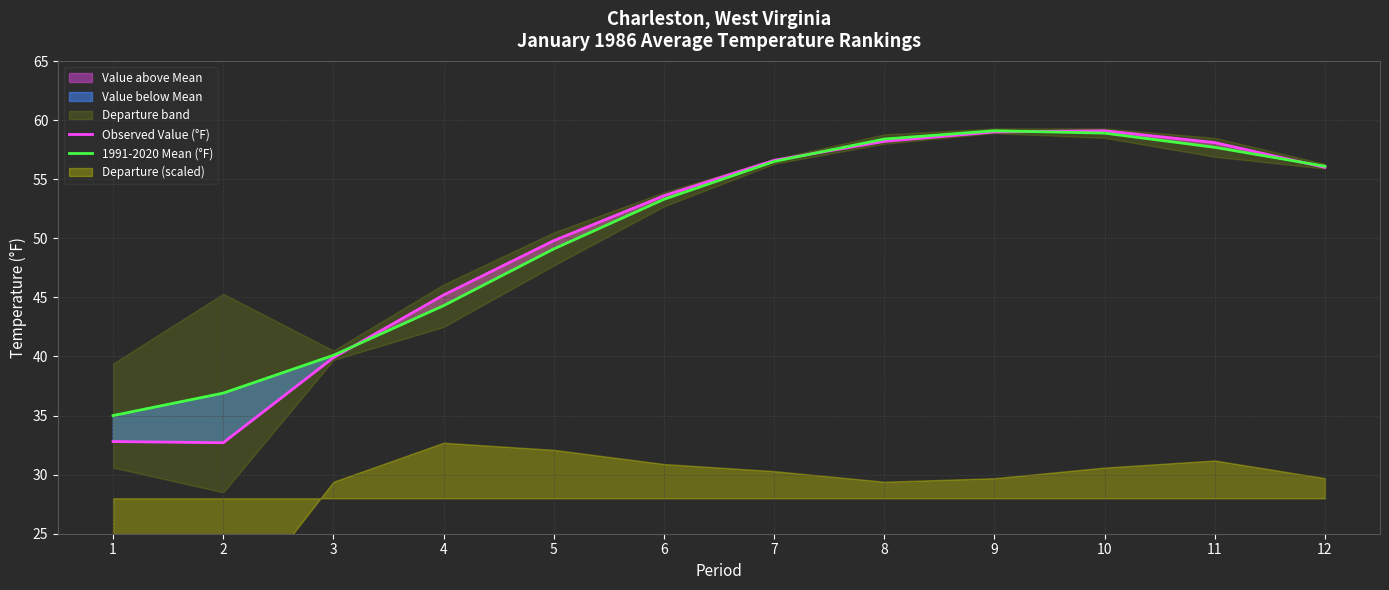

At which category does the chart reach its minimum across all series?

2